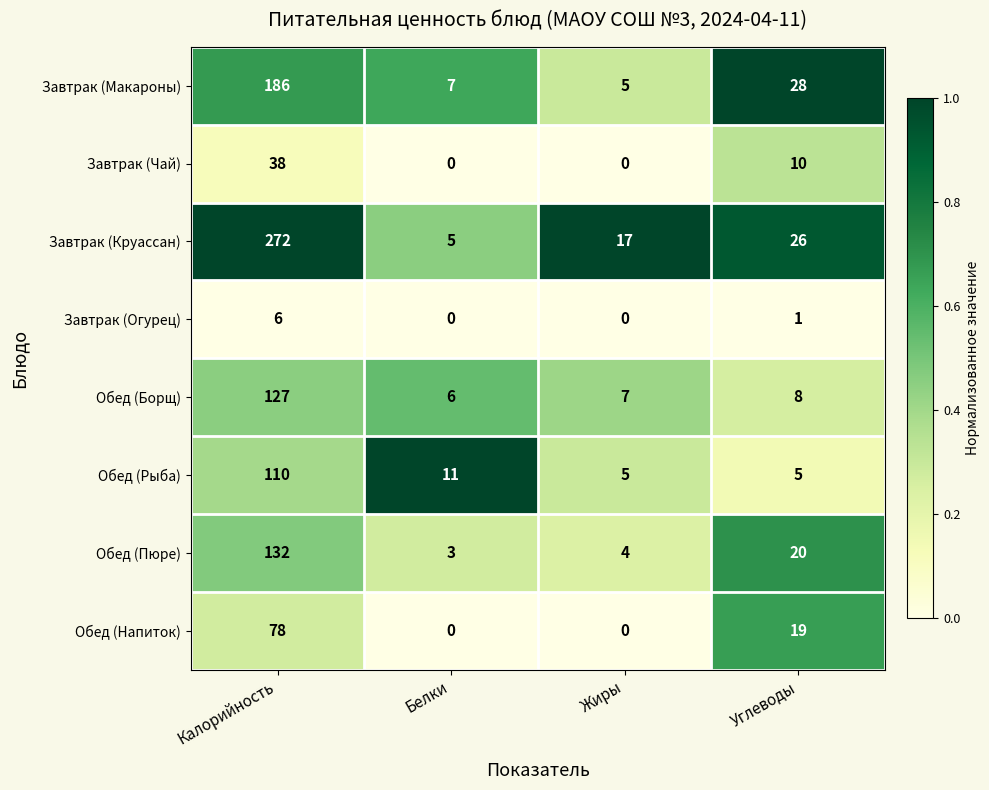

Where is Обед (Рыба) nearest to the value 57?

Белки